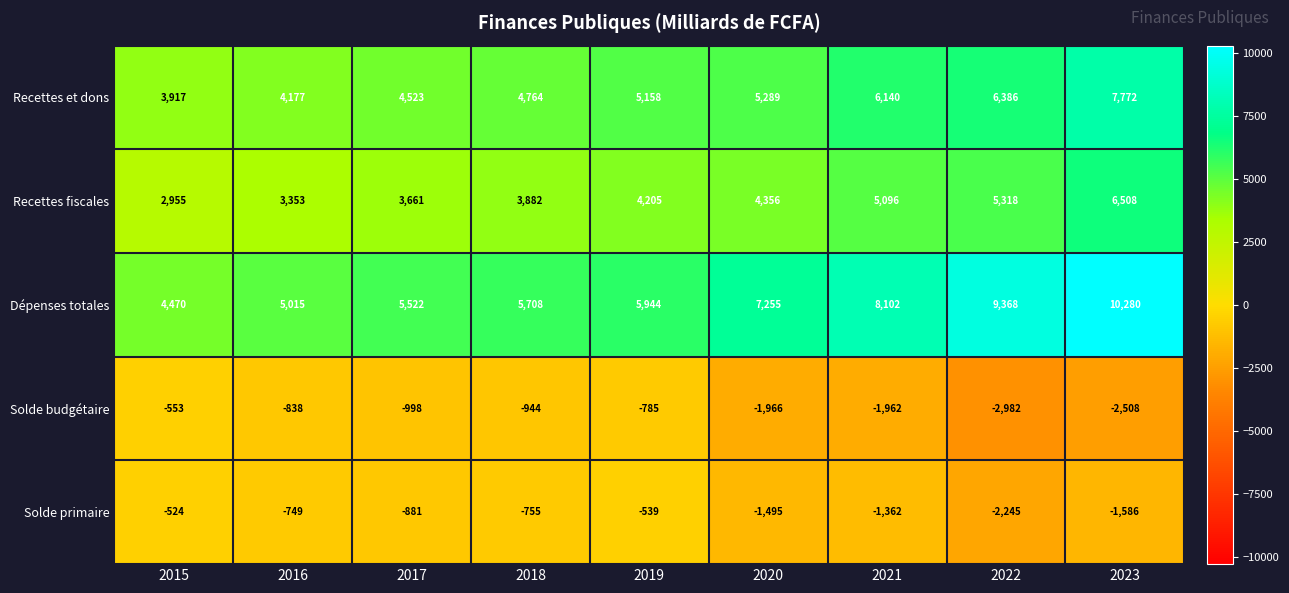

Which series changed the most between 2019 and 2023?

Dépenses totales